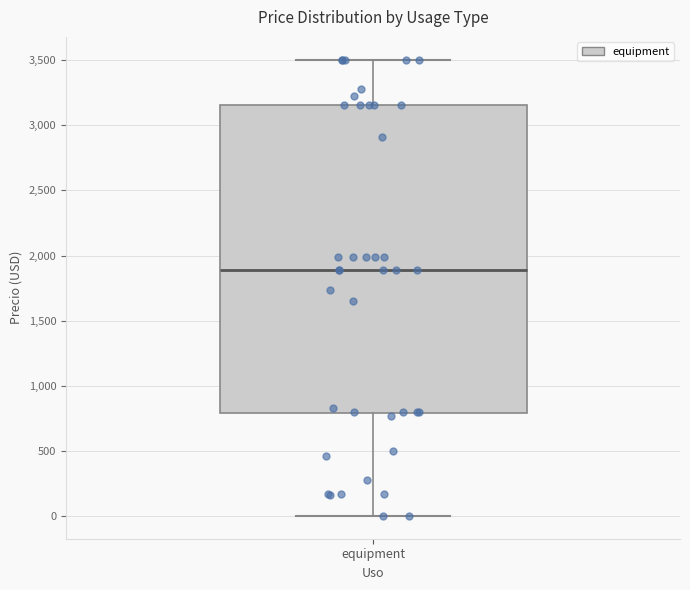

Transcribe this box plot: give where the median line is, the range the box spans, and where the two whiskers end, as read against the y-axis. The values are not printed on the chart, so give them approximately, as read against the axis.

median 1900, box 800 to 3150, whiskers 0 to 3500